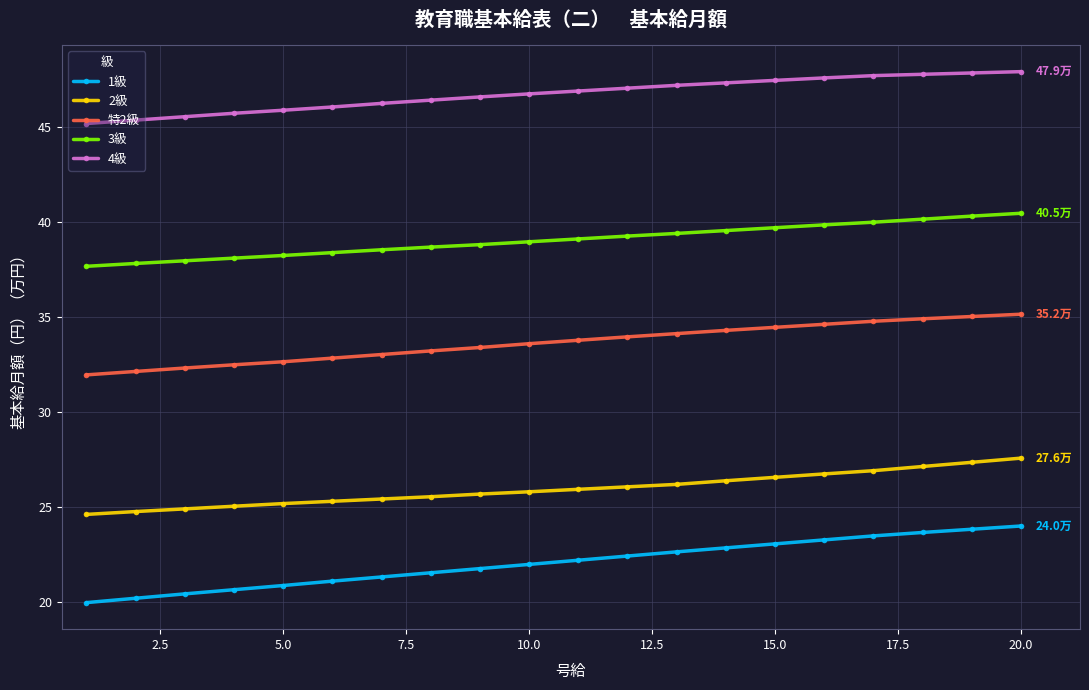

What is the value of the 特2級 point at the 1st from the left?

32.0